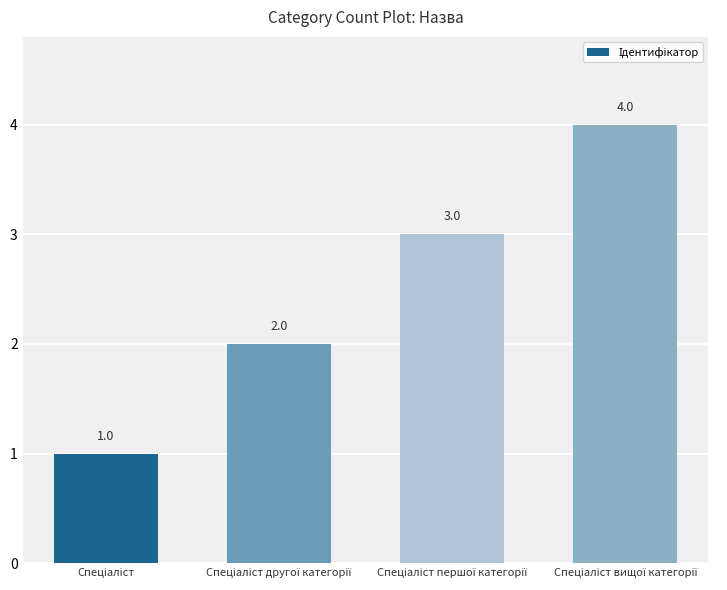

How many bars are there in total?

4